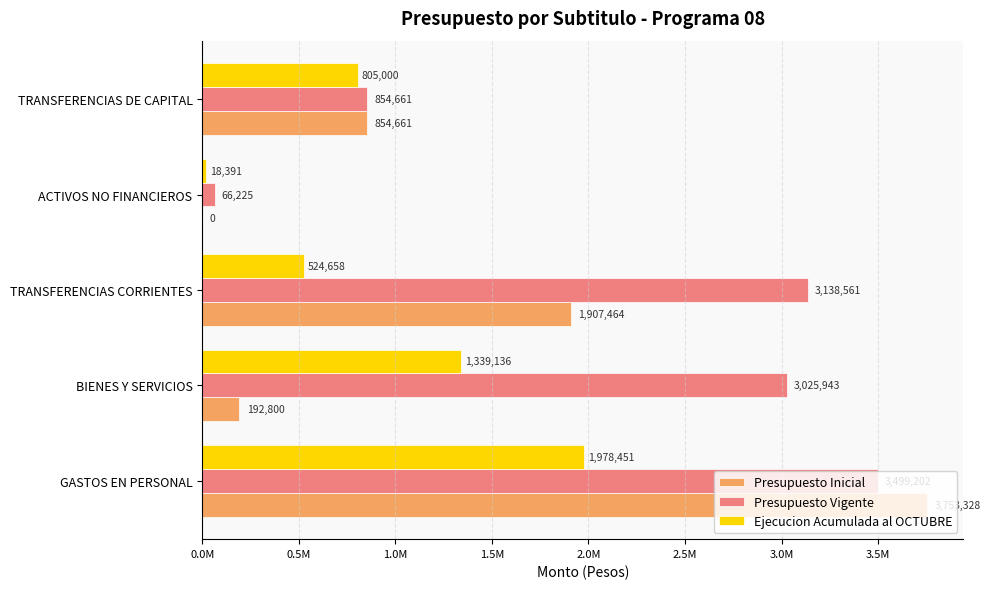

Which series has the largest total across all categories?

Presupuesto Vigente